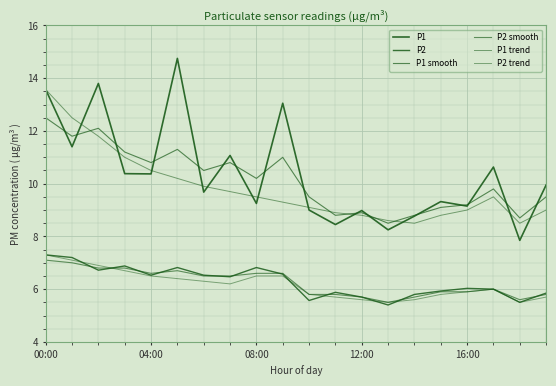

How many lines are shown in the chart?

6